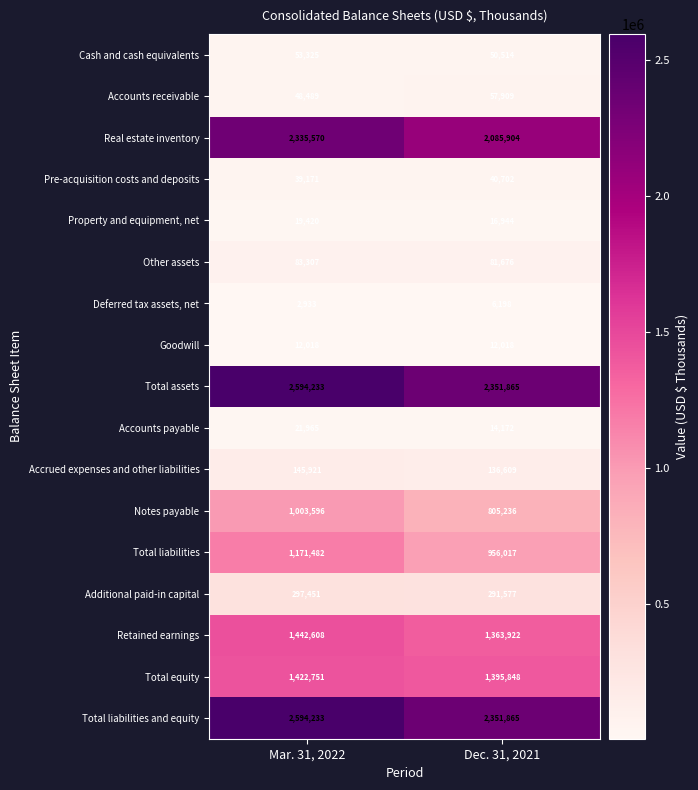

True or false: Real estate inventory has a value of 2335570 at Mar. 31, 2022.

True